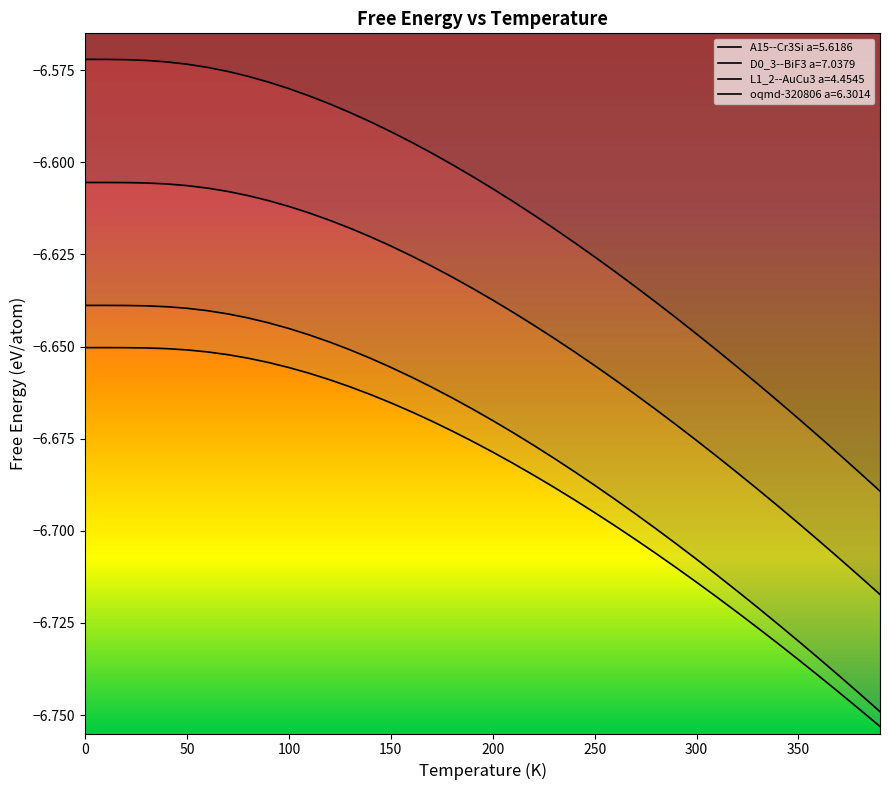

Reading left to right, extract all data points from this chart.

A15--Cr3Si a=5.6186: 0=-6.6	10=-6.6	20=-6.6	30=-6.6	40=-6.6	50=-6.6	60=-6.6	70=-6.6	80=-6.6	90=-6.6	100=-6.6	110=-6.6	120=-6.6	130=-6.6	140=-6.6	150=-6.6	160=-6.6	170=-6.6	180=-6.6	190=-6.6	200=-6.6	210=-6.6	220=-6.6	230=-6.6	240=-6.6	250=-6.6	260=-6.6	270=-6.6	280=-6.6	290=-6.6	300=-6.6	310=-6.7	320=-6.7	330=-6.7	340=-6.7	350=-6.7	360=-6.7	370=-6.7	380=-6.7	390=-6.7
D0_3--BiF3 a=7.0379: 0=-6.6	10=-6.6	20=-6.6	30=-6.6	40=-6.6	50=-6.6	60=-6.6	70=-6.6	80=-6.6	90=-6.6	100=-6.6	110=-6.6	120=-6.6	130=-6.6	140=-6.6	150=-6.6	160=-6.6	170=-6.6	180=-6.6	190=-6.6	200=-6.6	210=-6.6	220=-6.6	230=-6.6	240=-6.7	250=-6.7	260=-6.7	270=-6.7	280=-6.7	290=-6.7	300=-6.7	310=-6.7	320=-6.7	330=-6.7	340=-6.7	350=-6.7	360=-6.7	370=-6.7	380=-6.7	390=-6.7
L1_2--AuCu3 a=4.4545: 0=-6.6	10=-6.6	20=-6.6	30=-6.6	40=-6.6	50=-6.6	60=-6.6	70=-6.6	80=-6.6	90=-6.6	100=-6.6	110=-6.6	120=-6.6	130=-6.7	140=-6.7	150=-6.7	160=-6.7	170=-6.7	180=-6.7	190=-6.7	200=-6.7	210=-6.7	220=-6.7	230=-6.7	240=-6.7	250=-6.7	260=-6.7	270=-6.7	280=-6.7	290=-6.7	300=-6.7	310=-6.7	320=-6.7	330=-6.7	340=-6.7	350=-6.7	360=-6.7	370=-6.7	380=-6.7	390=-6.7
oqmd-320806 a=6.3014: 0=-6.7	10=-6.7	20=-6.7	30=-6.7	40=-6.7	50=-6.7	60=-6.7	70=-6.7	80=-6.7	90=-6.7	100=-6.7	110=-6.7	120=-6.7	130=-6.7	140=-6.7	150=-6.7	160=-6.7	170=-6.7	180=-6.7	190=-6.7	200=-6.7	210=-6.7	220=-6.7	230=-6.7	240=-6.7	250=-6.7	260=-6.7	270=-6.7	280=-6.7	290=-6.7	300=-6.7	310=-6.7	320=-6.7	330=-6.7	340=-6.7	350=-6.7	360=-6.7	370=-6.7	380=-6.7	390=-6.8